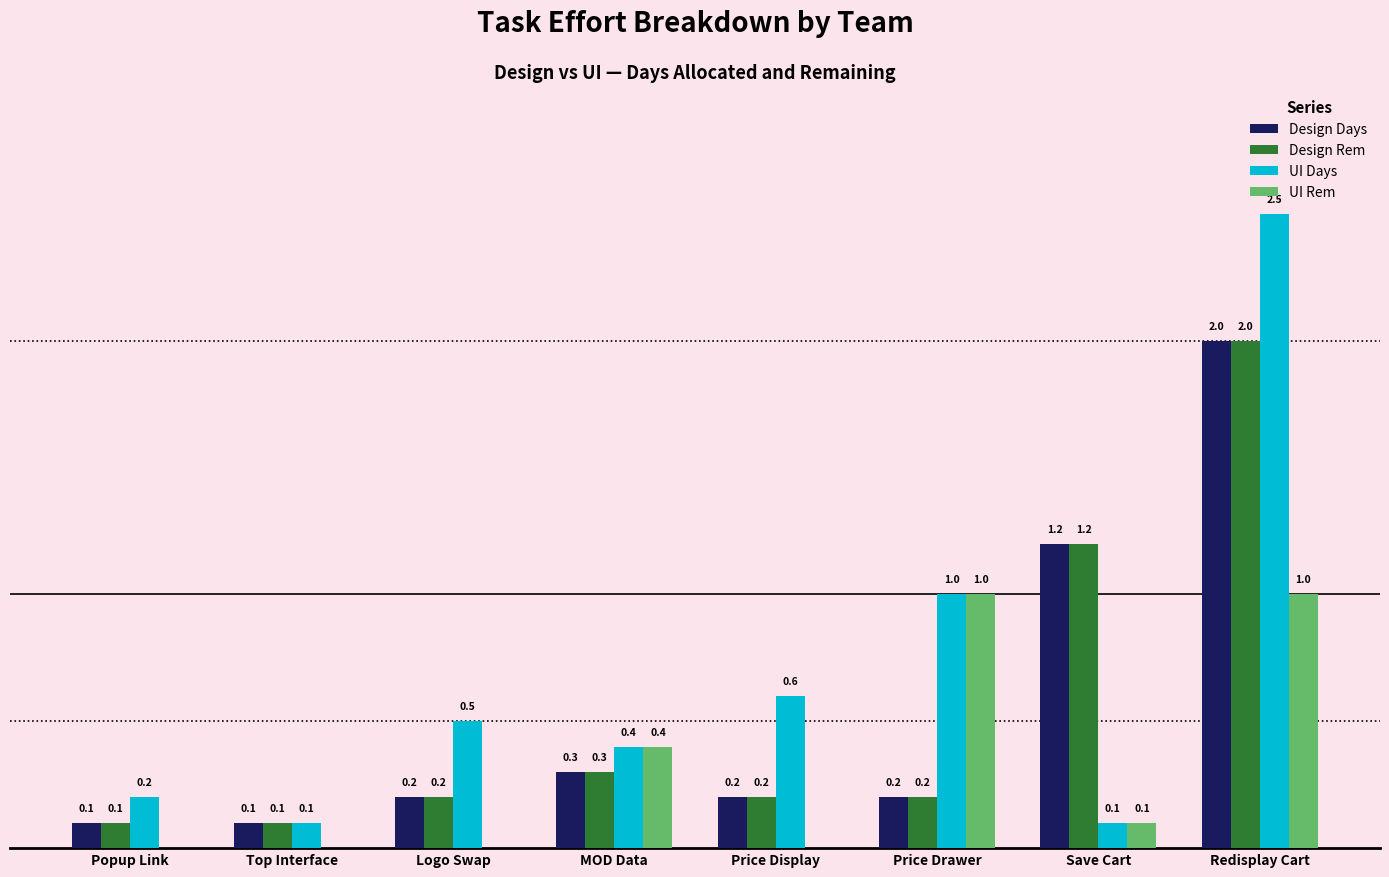

Is the value of UI Rem at Price Display greater than the value of Design Rem at Popup Link?

No